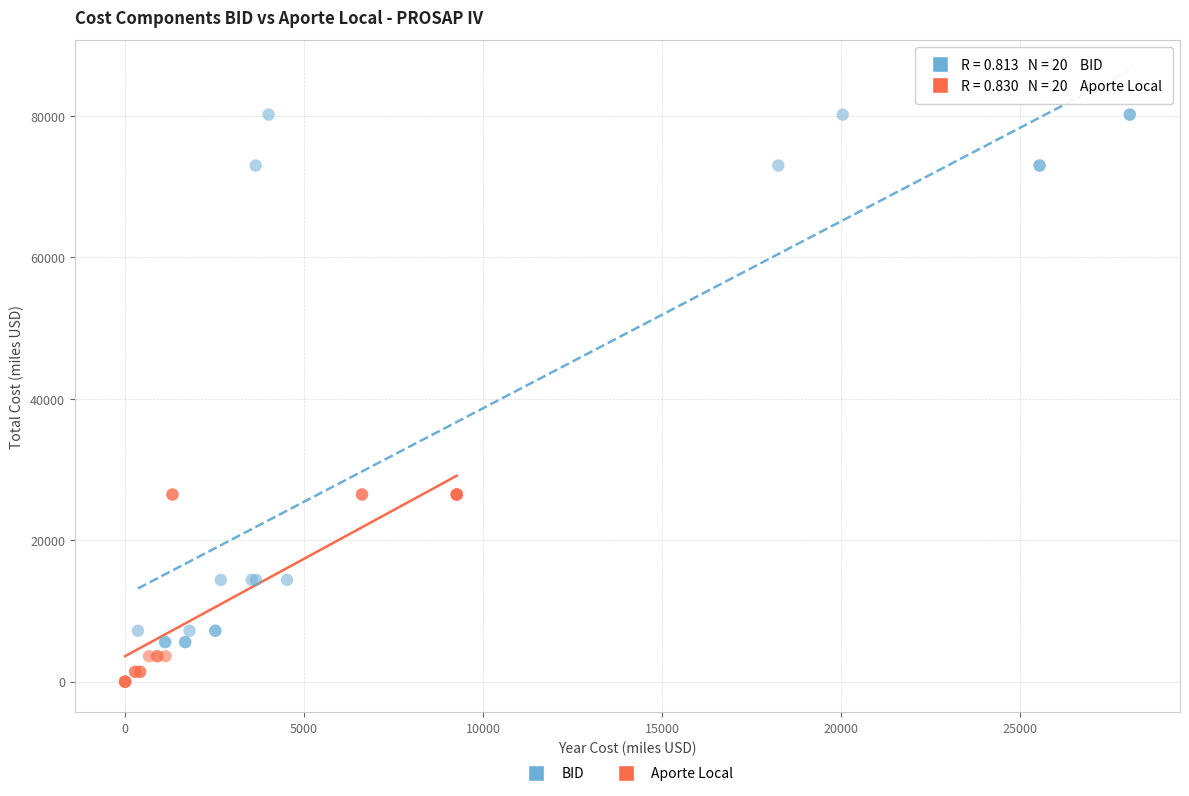

Which series reaches the maximum Y coordinate?

BID